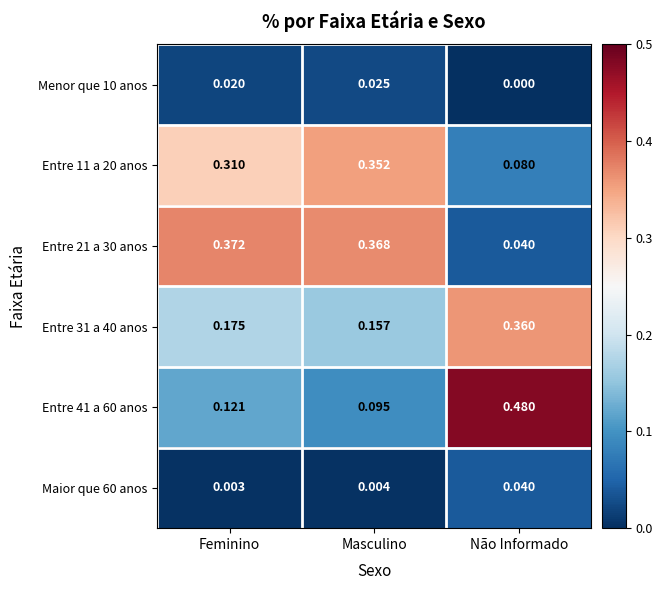

Where is Entre 21 a 30 anos nearest to the value 0?

Não Informado